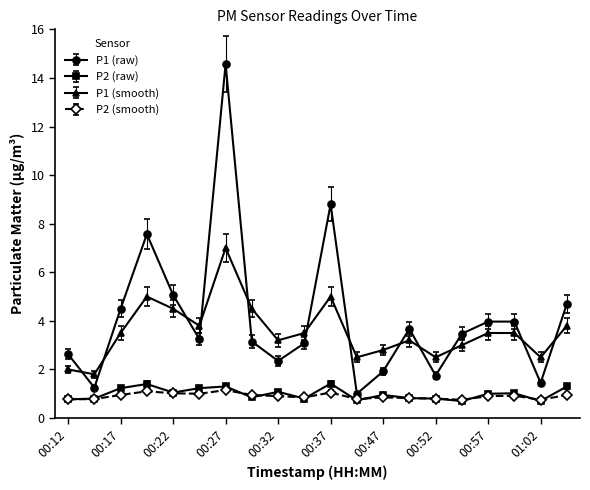

Which series has the largest range (max minus min)?

P1 (raw)